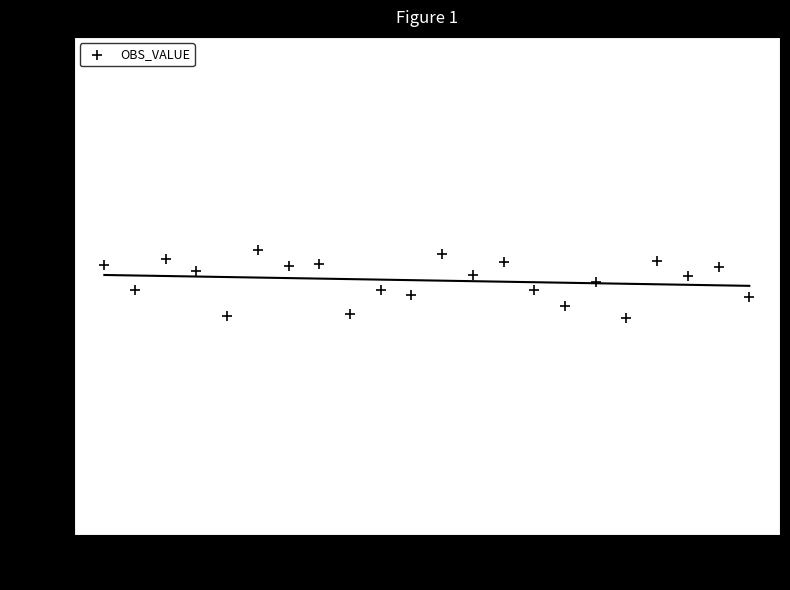

What is the range of X values (max minus min)?

21.0